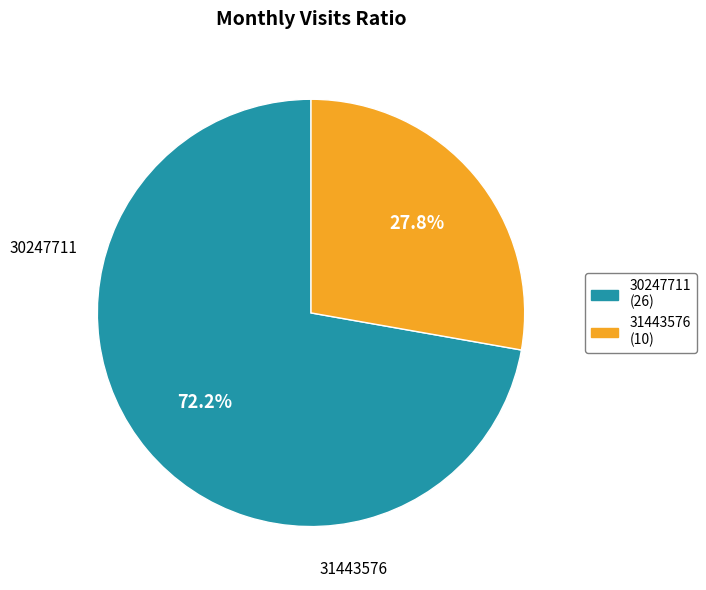

Is the sum of 31443576 and 30247711 greater than half?

Yes